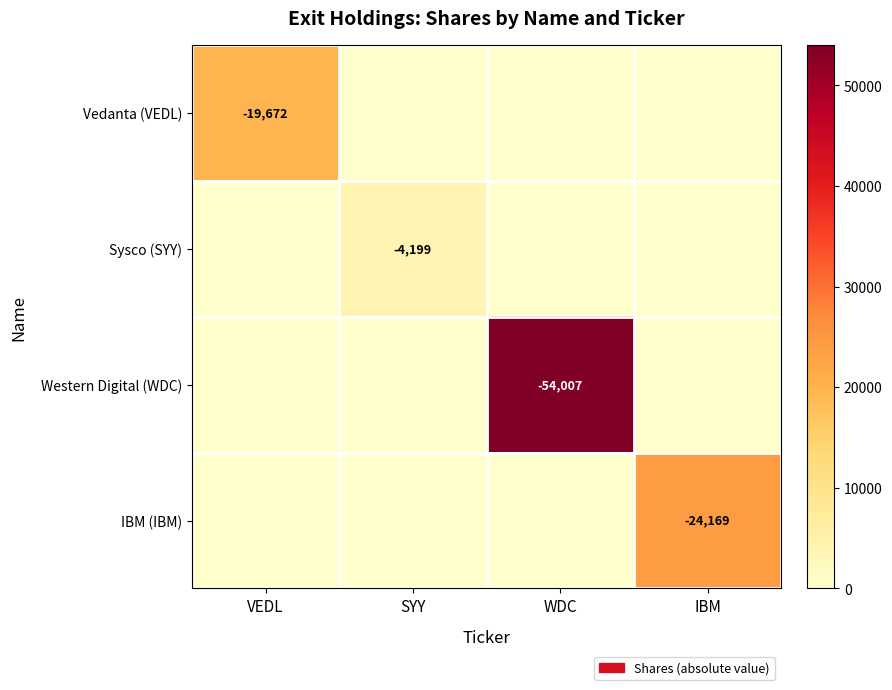

What is the difference between the highest and lowest values at WDC?

54007